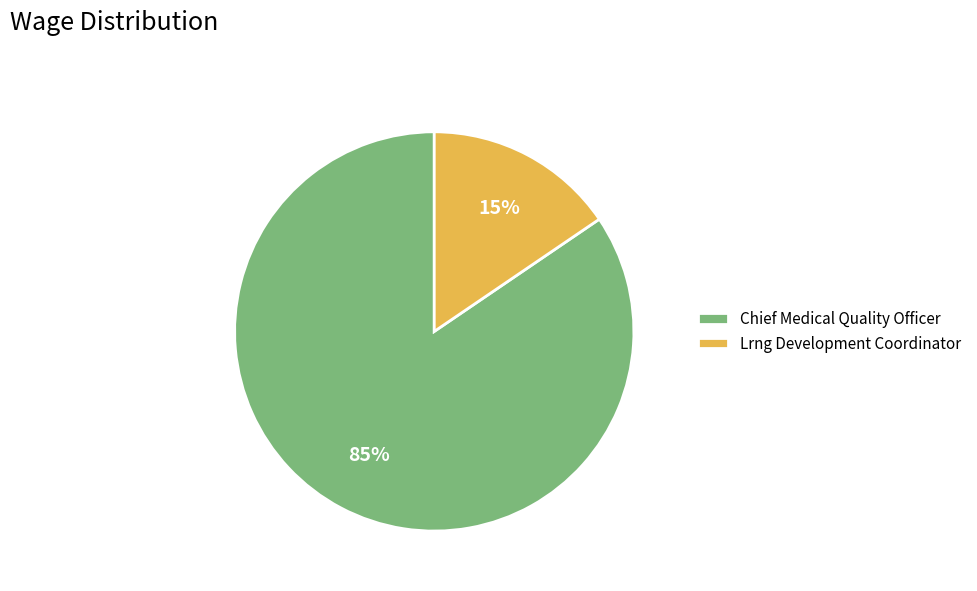

Rank the categories by value from lowest to highest.

Lrng Development Coordinator, Chief Medical Quality Officer